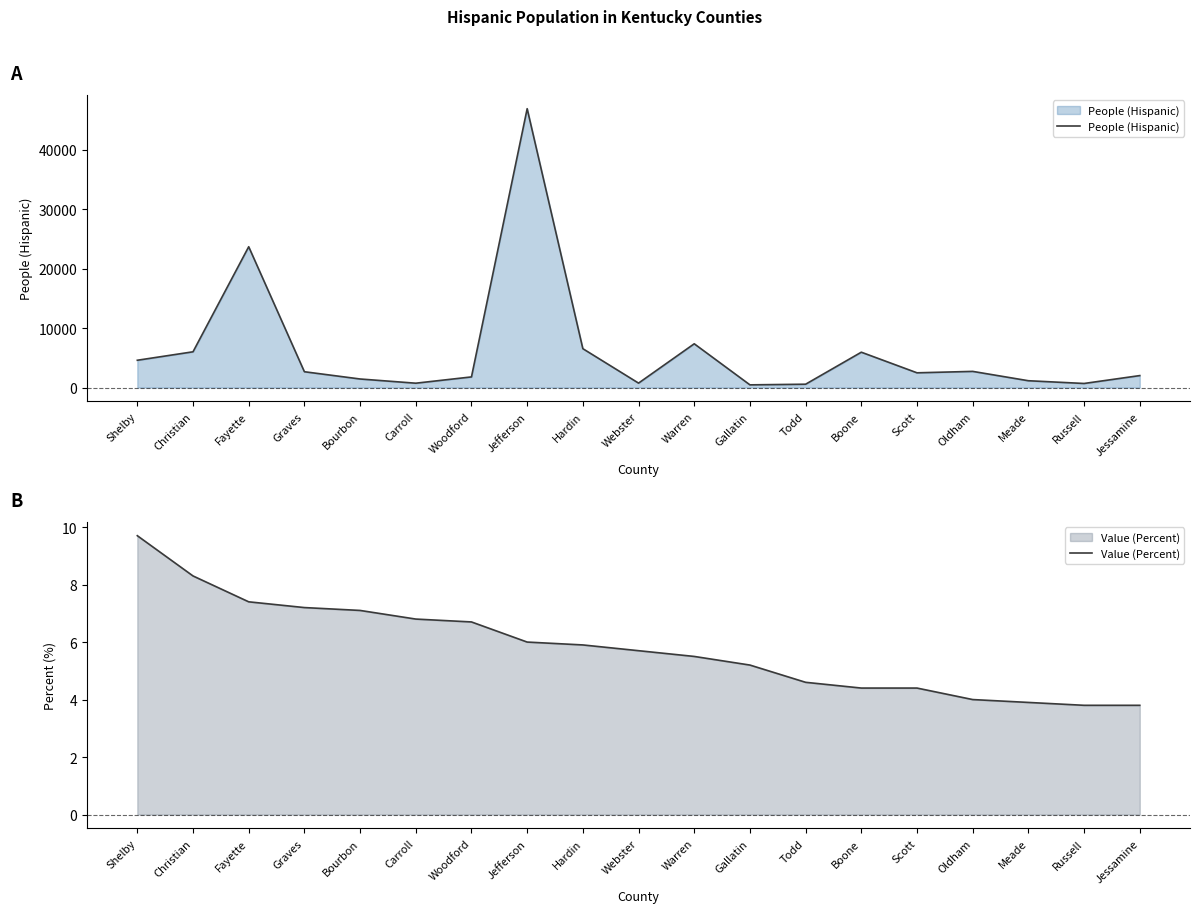

Does the chart display data point markers on the line(s)?

No